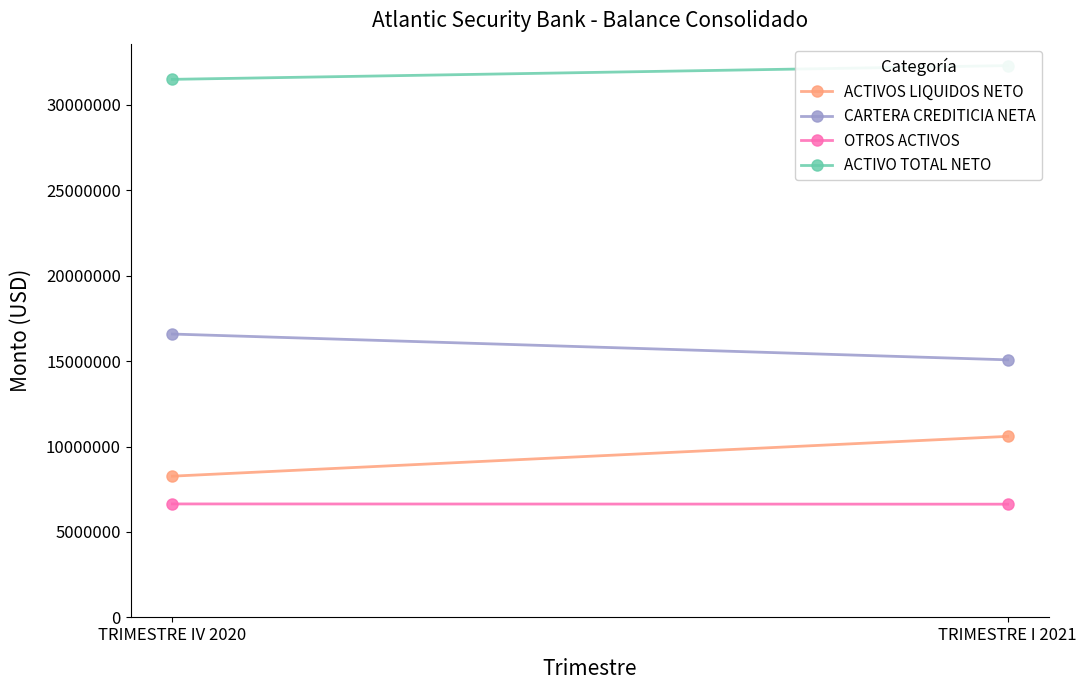

What is the average value of the ACTIVOS LIQUIDOS NETO series?

9429467.8